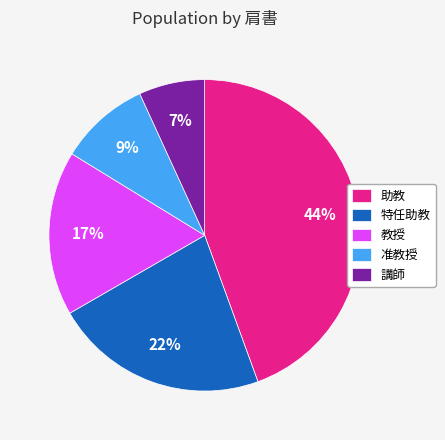

Count the number of slices in the pie.

5